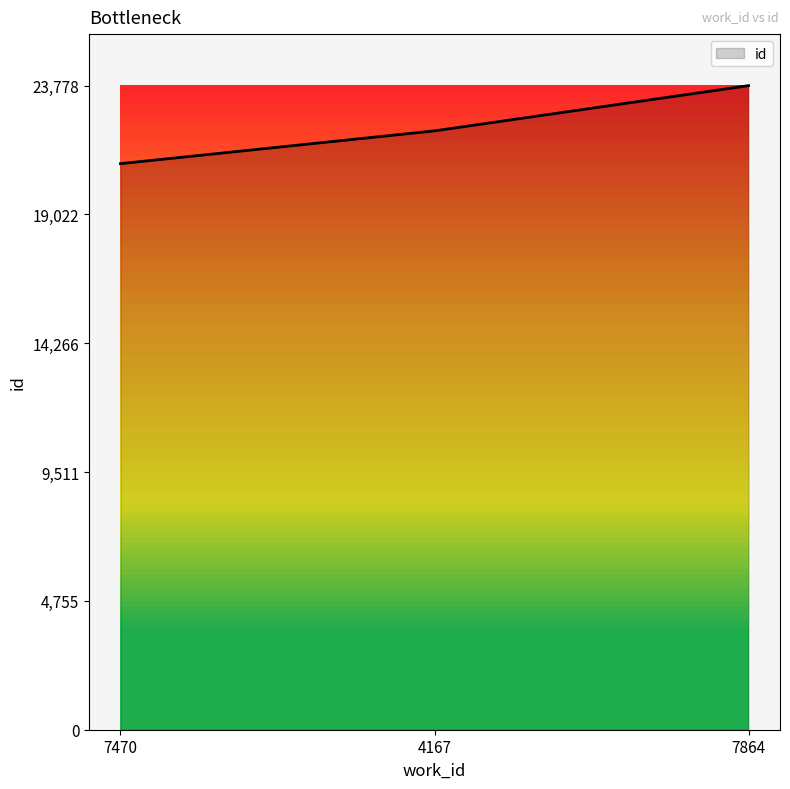

At which category does the chart reach its minimum across all series?

7470